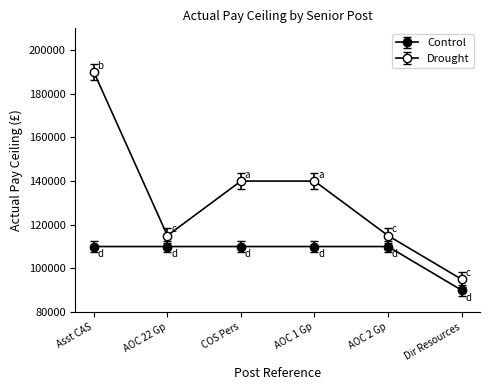

In Drought, how many points are lower than both neighbors (excluding endpoints)?

1